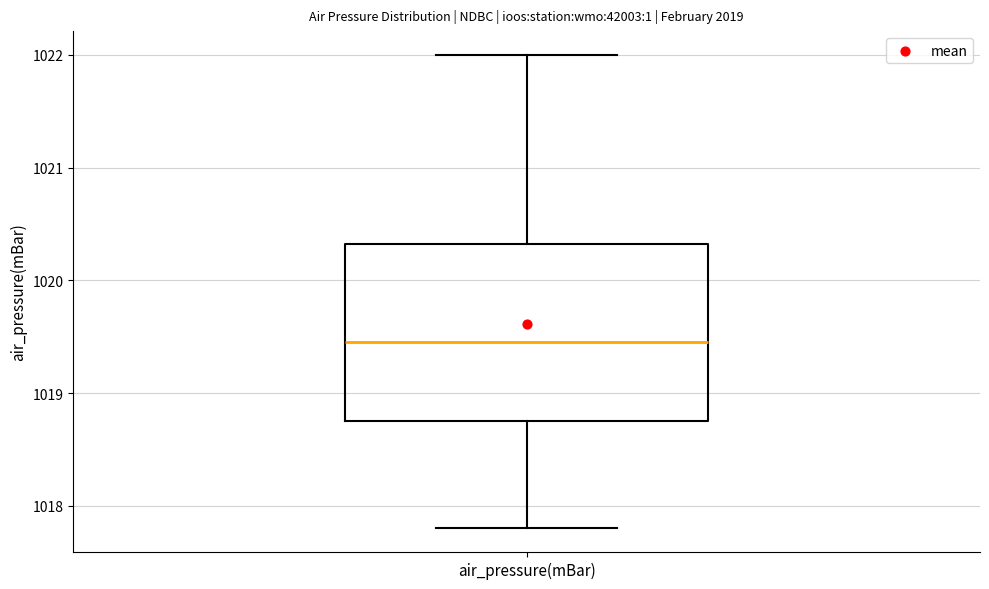

Read this box plot against the y-axis: the position of the median line, the range covered by the box, and the ends of both whiskers. The values are not printed on the chart, so give them approximately, as read against the axis.

median 1019.5, box 1018.8 to 1020.3, whiskers 1017.8 to 1022.0